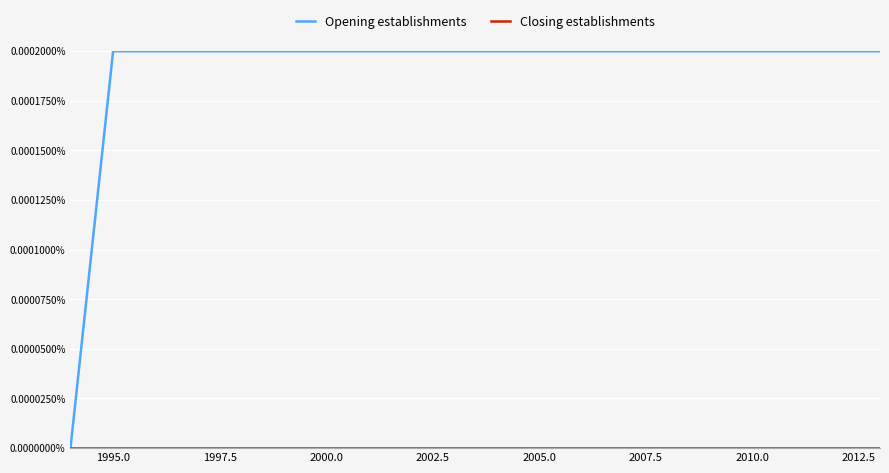

Which series has the widest spread of values?

Opening establishments